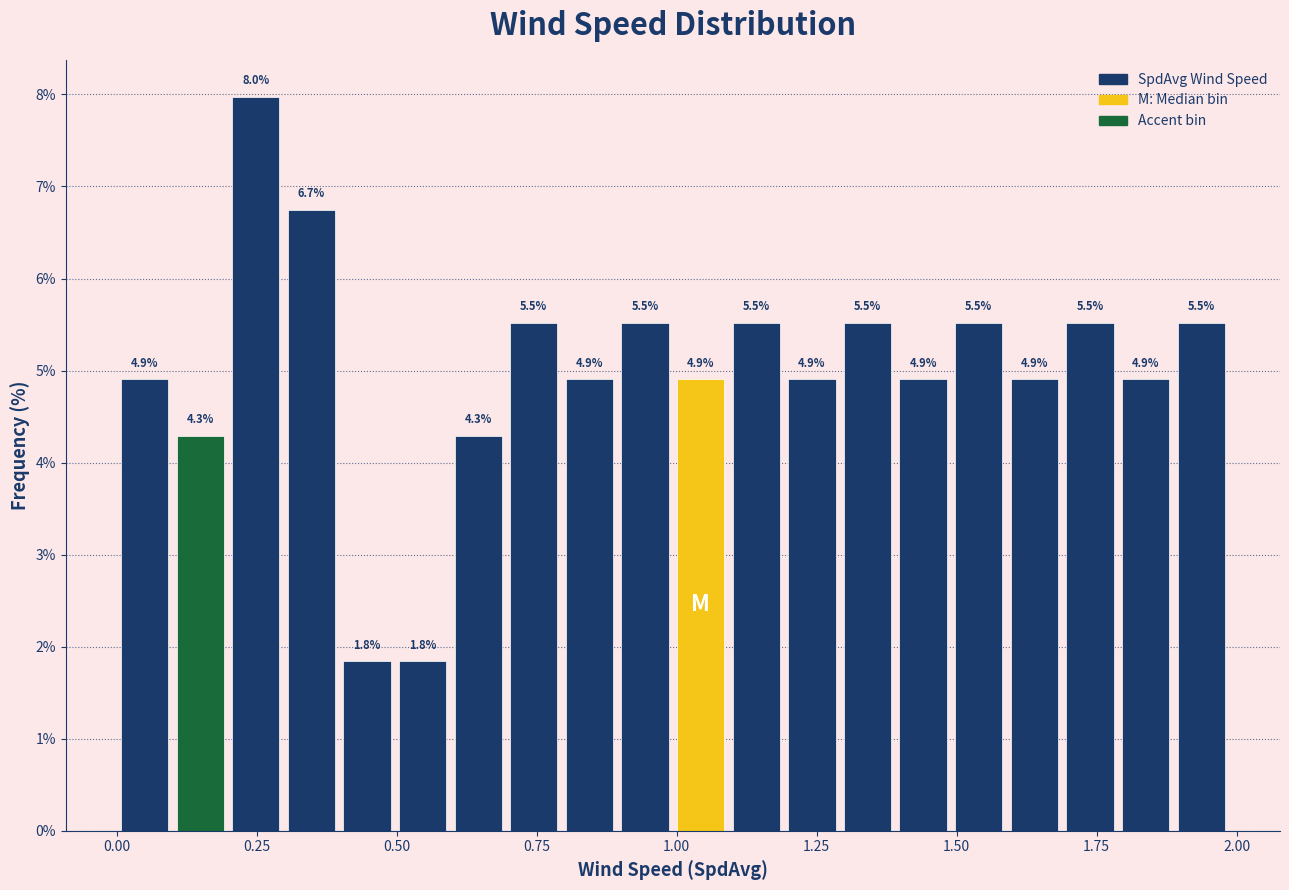

Around what value on the x-axis is the tallest bar? Give the approximate position of its centre, as read against the axis.

0.25